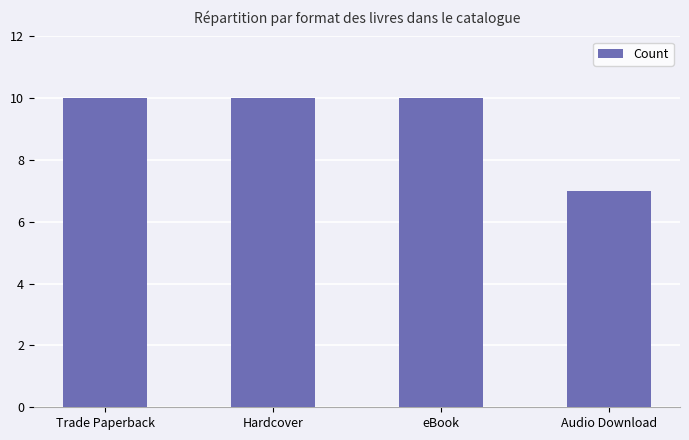

What is the smallest value displayed?

7